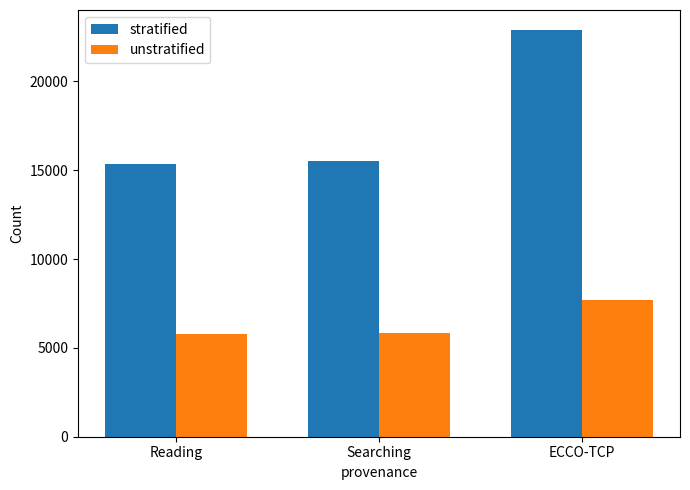

Which category has the highest value in the stratified series?

ECCO-TCP